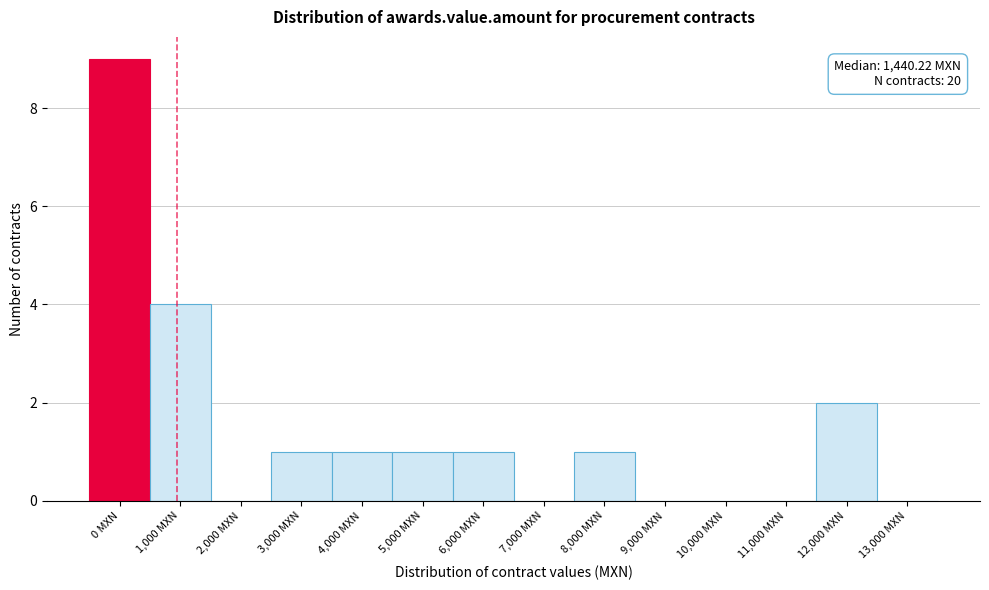

Reading left to right, transcribe all the data shown in this chart.

0 MXN=9	1,000 MXN=4	2,000 MXN=0	3,000 MXN=1	4,000 MXN=1	5,000 MXN=1	6,000 MXN=1	7,000 MXN=0	8,000 MXN=1	9,000 MXN=0	10,000 MXN=0	11,000 MXN=0	12,000 MXN=2	13,000 MXN=0